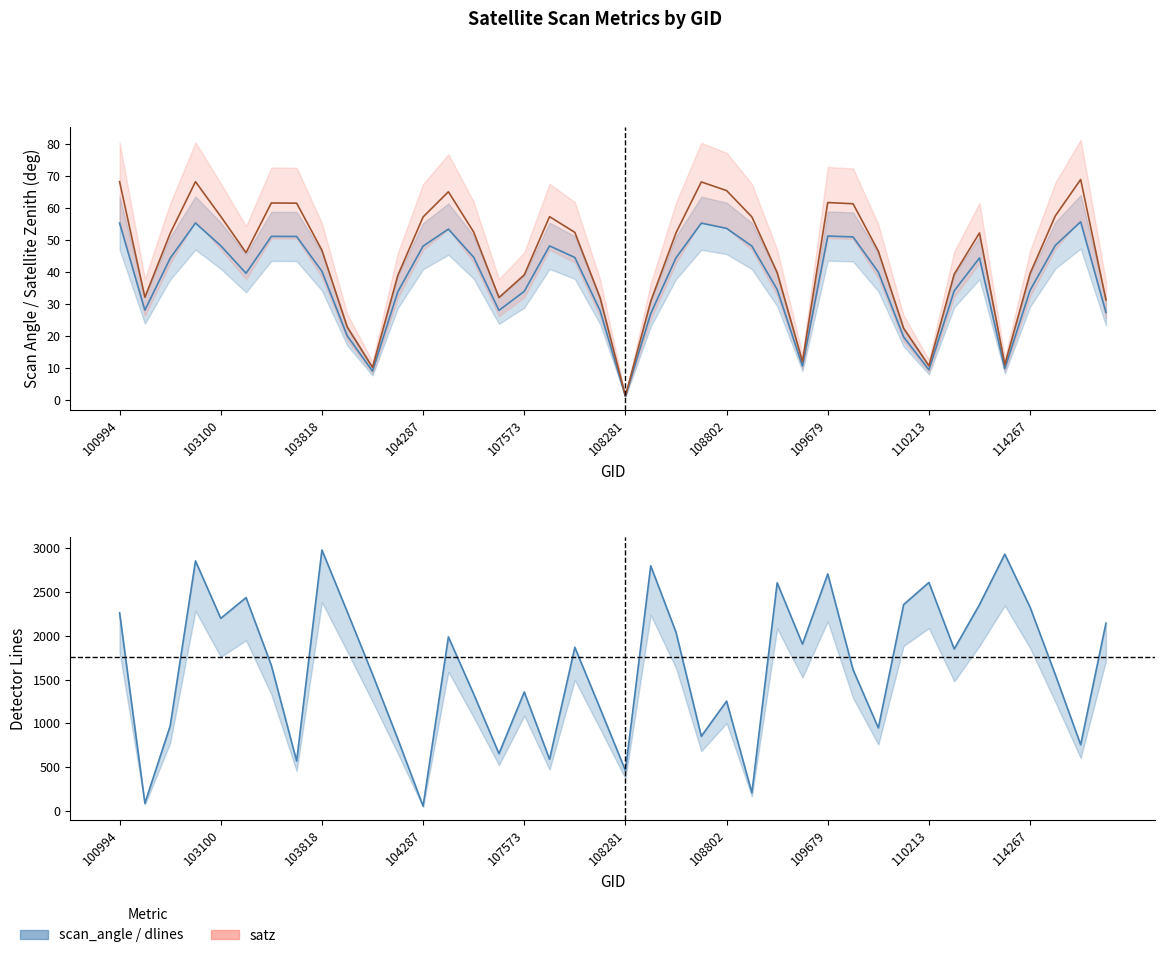

Where is dlines nearest to the value 1518?

37